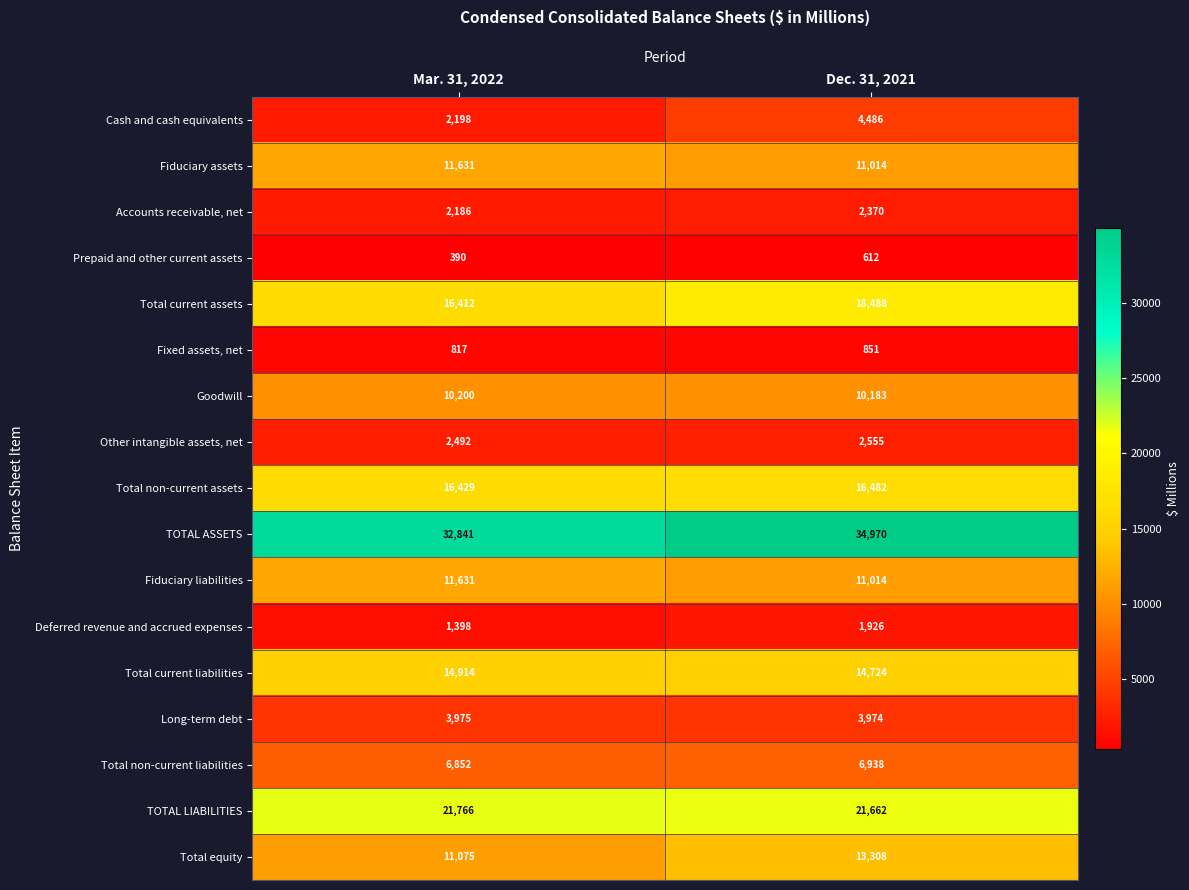

List the labels in order of Deferred revenue and accrued expenses value, smallest first.

Mar. 31, 2022, Dec. 31, 2021